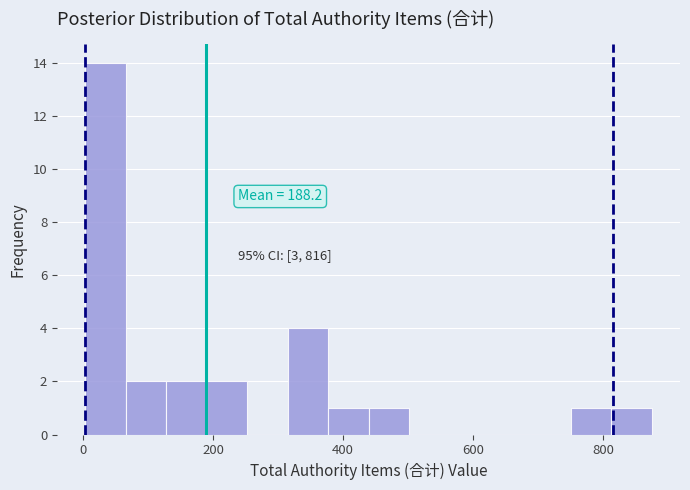

Read against the x-axis, roughly where is the centre of the tallest bar?

40